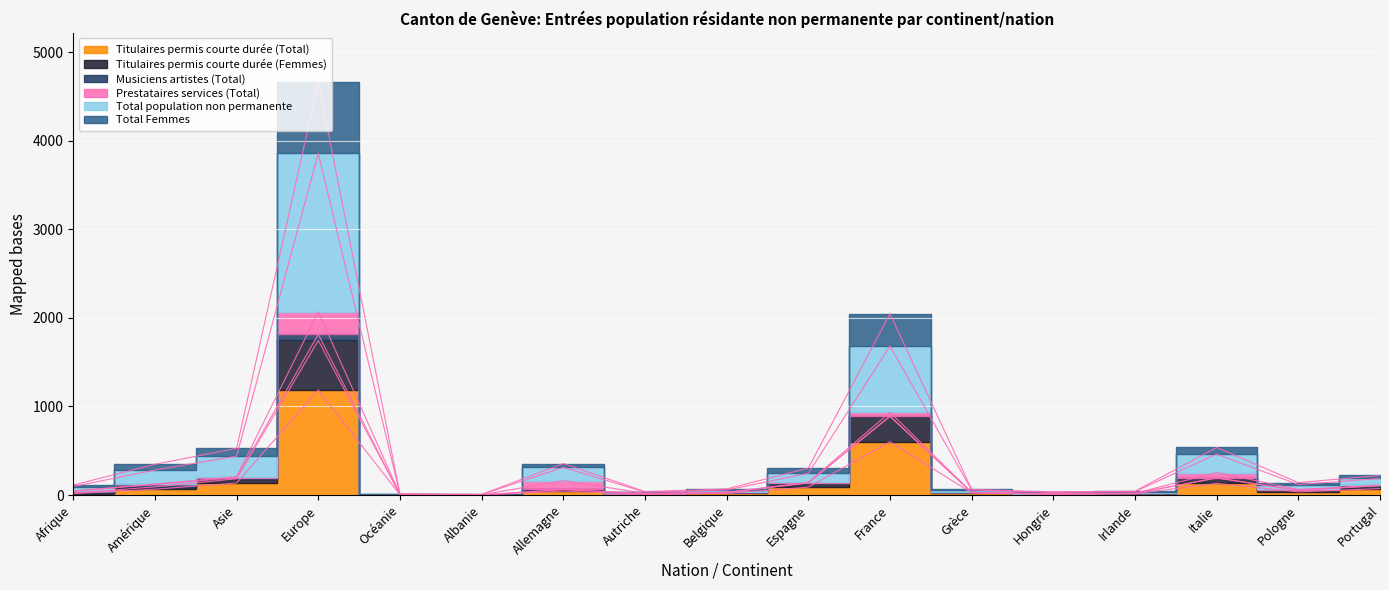

Read the Total Femmes value at Espagne, to the nearest 10.

300